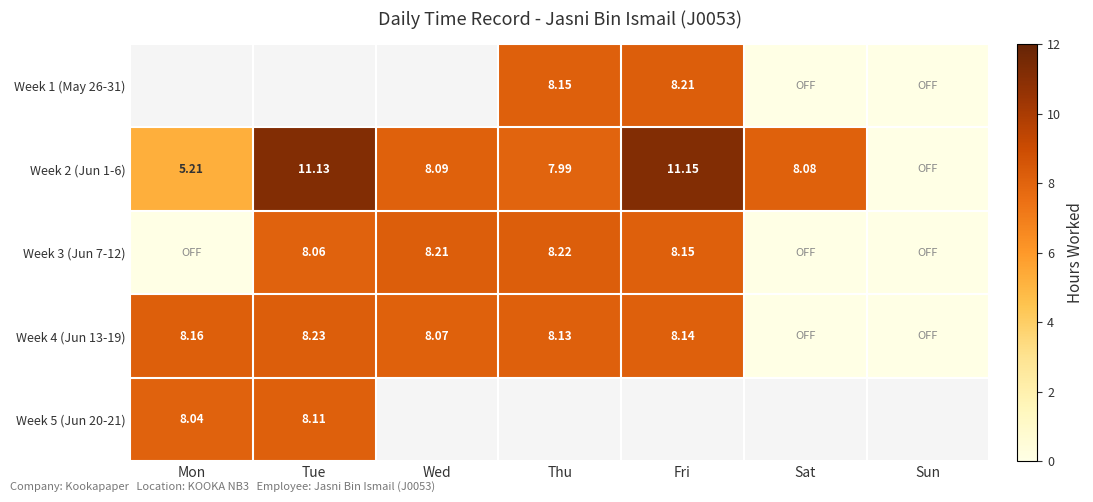

Is it true that Week 3 (Jun 7-12) equals 13.7 at Fri?

False